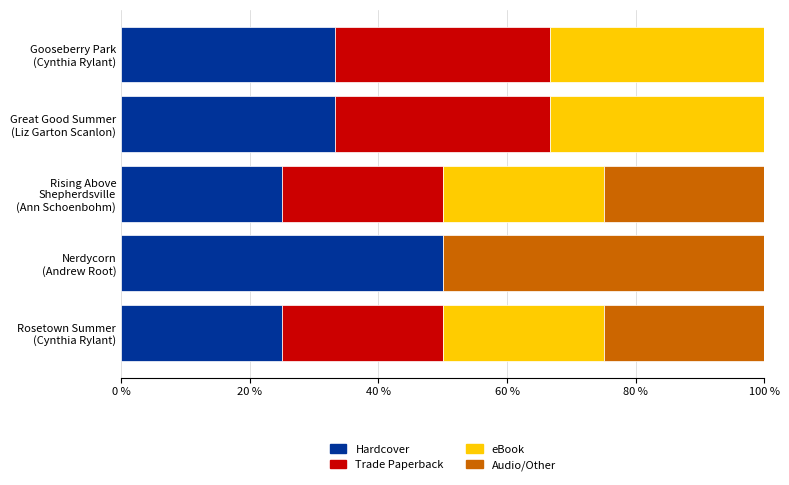

What is the sum of all Hardcover values?

166.7